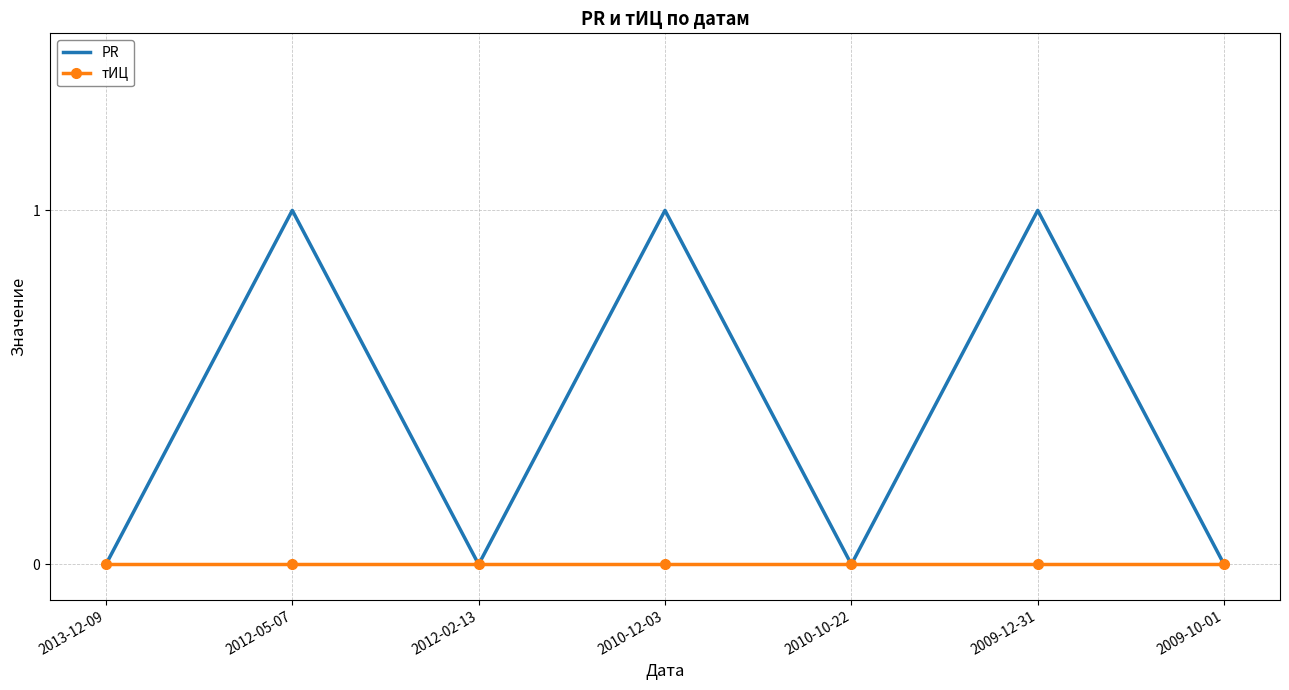

Reading left to right, list all the values displayed in this chart.

PR: 2013-12-09=0	2012-05-07=1	2012-02-13=0	2010-12-03=1	2010-10-22=0	2009-12-31=1	2009-10-01=0
тИЦ: 2013-12-09=0	2012-05-07=0	2012-02-13=0	2010-12-03=0	2010-10-22=0	2009-12-31=0	2009-10-01=0